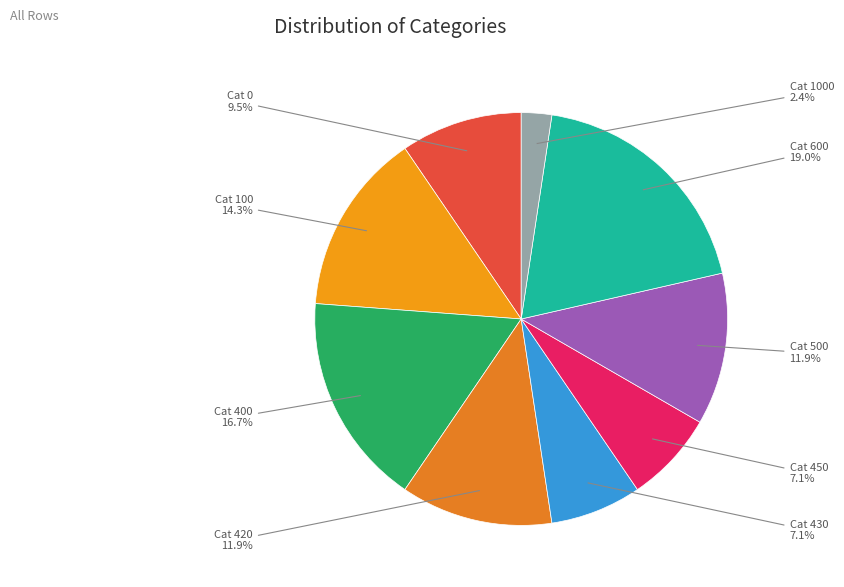

What percentage do Cat 400 and Cat 430 together represent?

23.8%